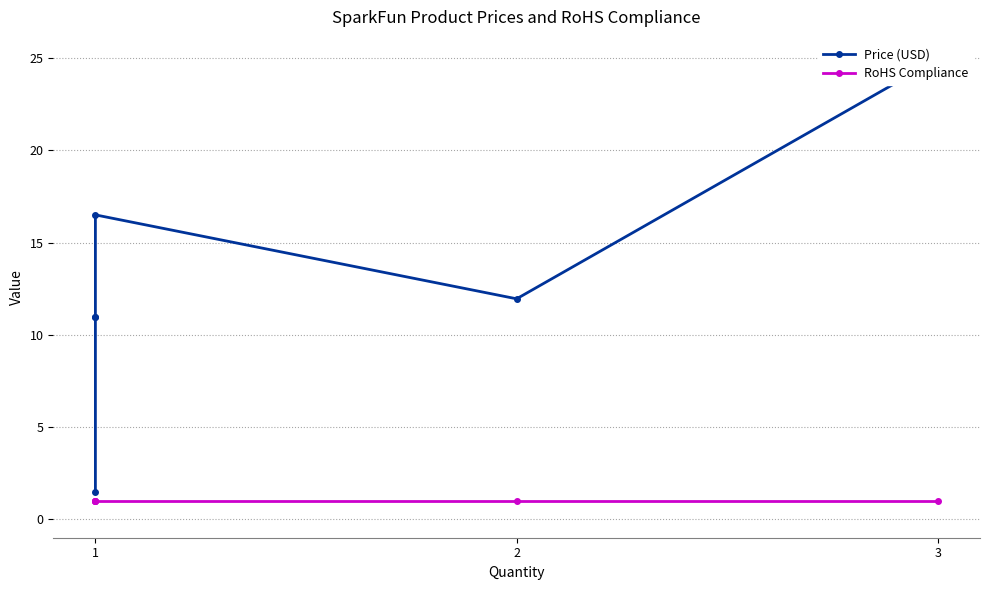

Count the number of data series in this chart.

2